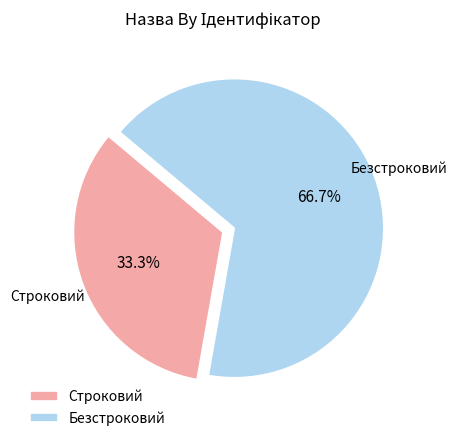

The Безстроковий slice represents 79% of the pie. True or false?

False